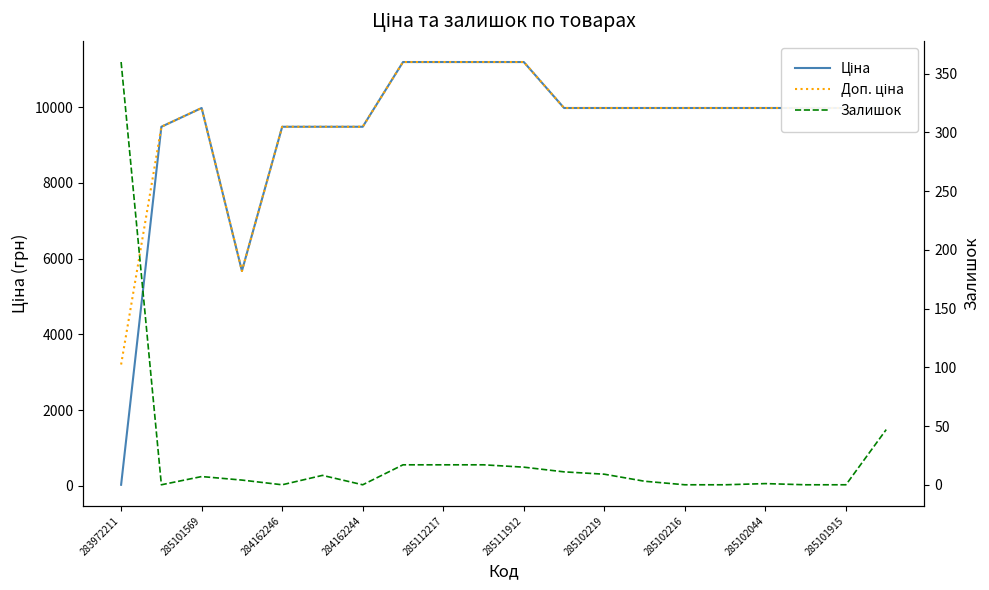

What is the value of the Залишок point at the 10th from the left?

17.0